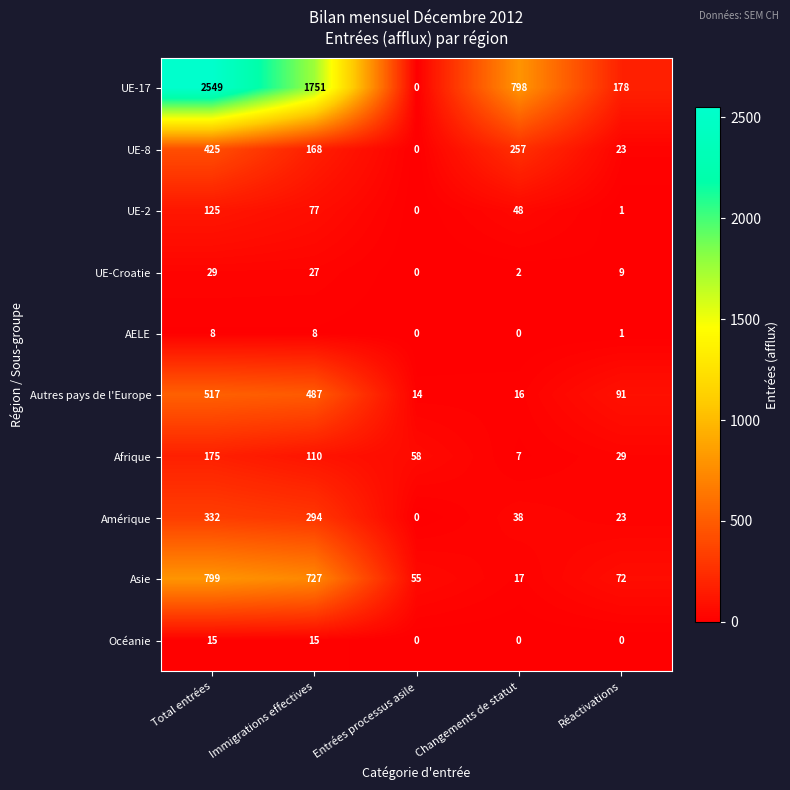

What is the spread (max minus min) of values at Réactivations?

178